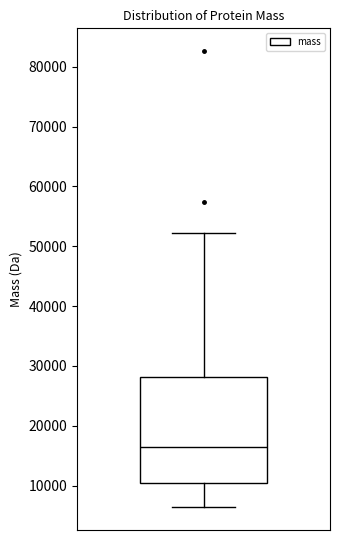

Transcribe this box plot: give where the median line is, the range the box spans, and where the two whiskers end, as read against the y-axis. The values are not printed on the chart, so give them approximately, as read against the axis.

median 16000, box 11000 to 28000, whiskers 6000 to 52000